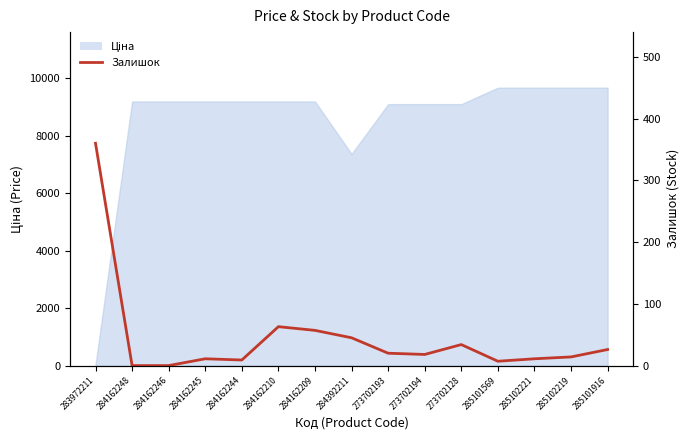

Reading left to right, extract all data points from this chart.

283972211=360	284162248=0	284162246=0	284162245=11	284162244=9	284162210=63	284162209=57	284392211=45	273702193=20	273702194=18	273702128=34	285101569=7	285102221=11	285102219=14	285101916=26